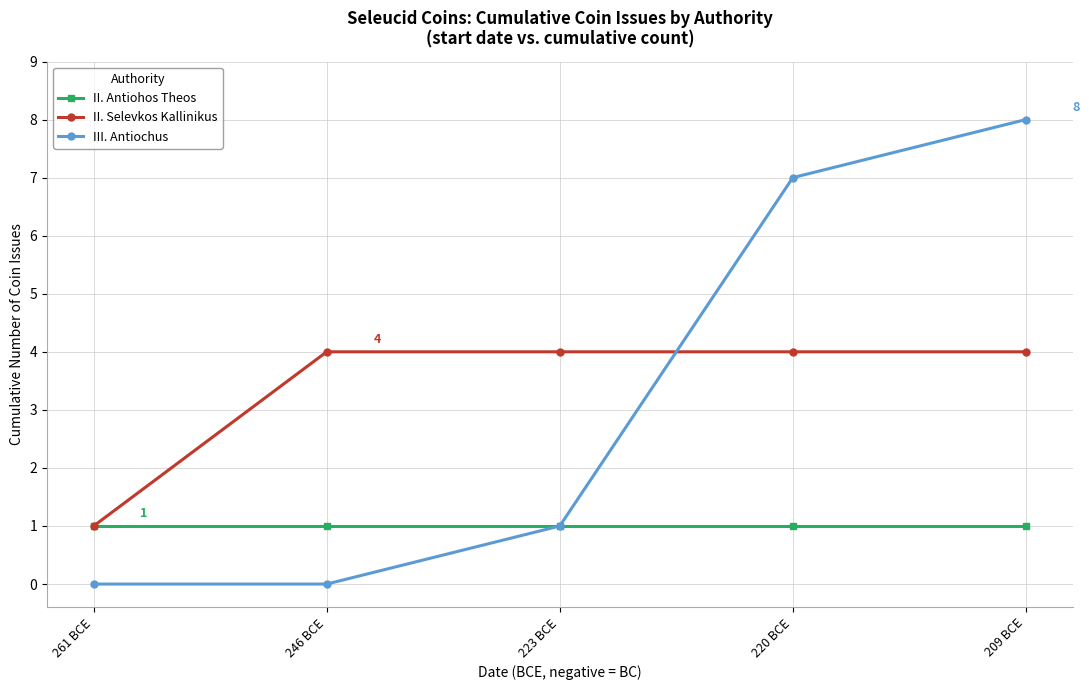

What is the difference between the II. Selevkos Kallinikus values at 261 BCE and 246 BCE?

3